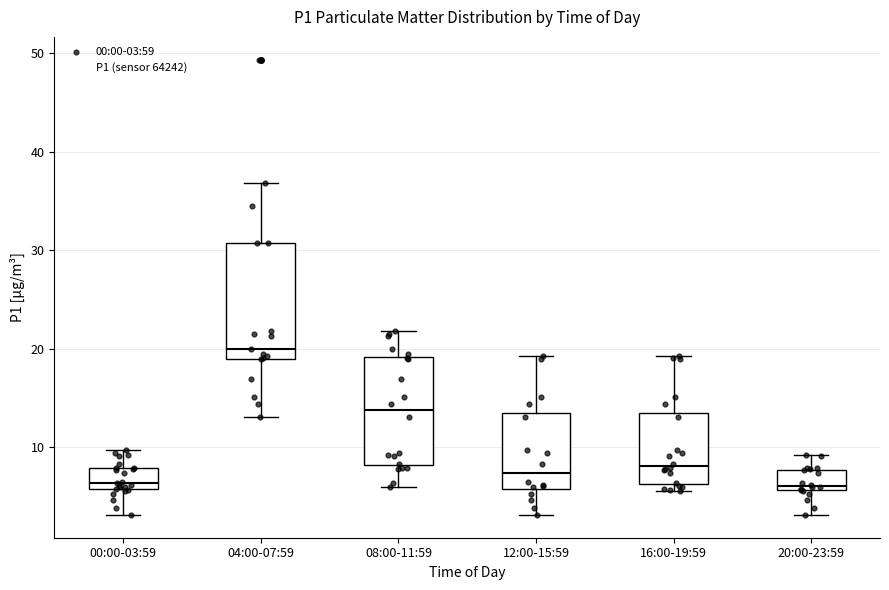

Where is the upper edge of the box for 12:00-15:59 on the y-axis? The values are not printed on the chart, so give them approximately, as read against the axis.

13